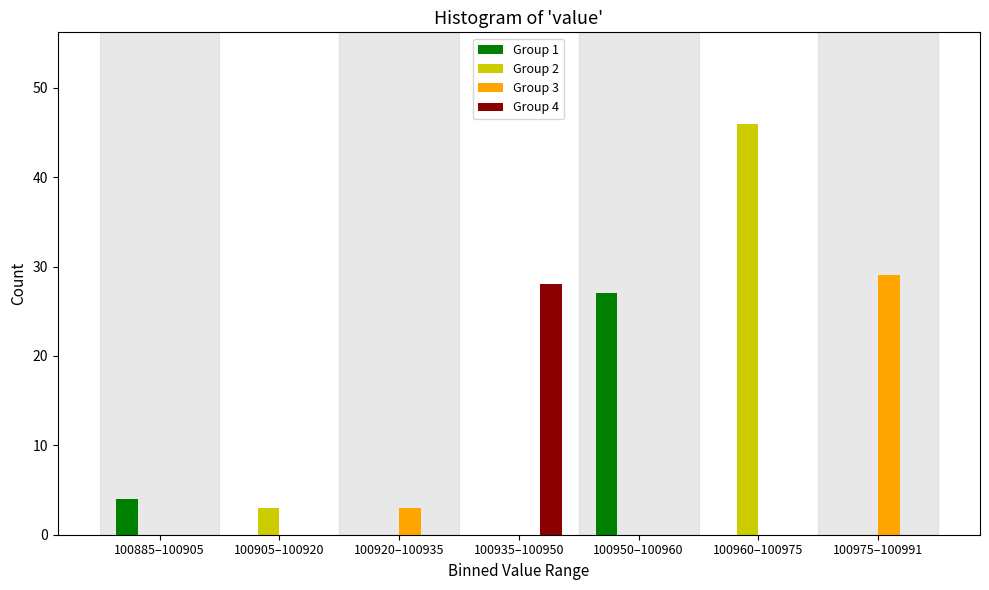

Reading left to right, extract all data points from this chart.

Group 1: 100885–100905=4	100905–100920=0	100920–100935=0	100935–100950=0	100950–100960=27	100960–100975=0	100975–100991=0
Group 2: 100885–100905=0	100905–100920=3	100920–100935=0	100935–100950=0	100950–100960=0	100960–100975=46	100975–100991=0
Group 3: 100885–100905=0	100905–100920=0	100920–100935=3	100935–100950=0	100950–100960=0	100960–100975=0	100975–100991=29
Group 4: 100885–100905=0	100905–100920=0	100920–100935=0	100935–100950=28	100950–100960=0	100960–100975=0	100975–100991=0